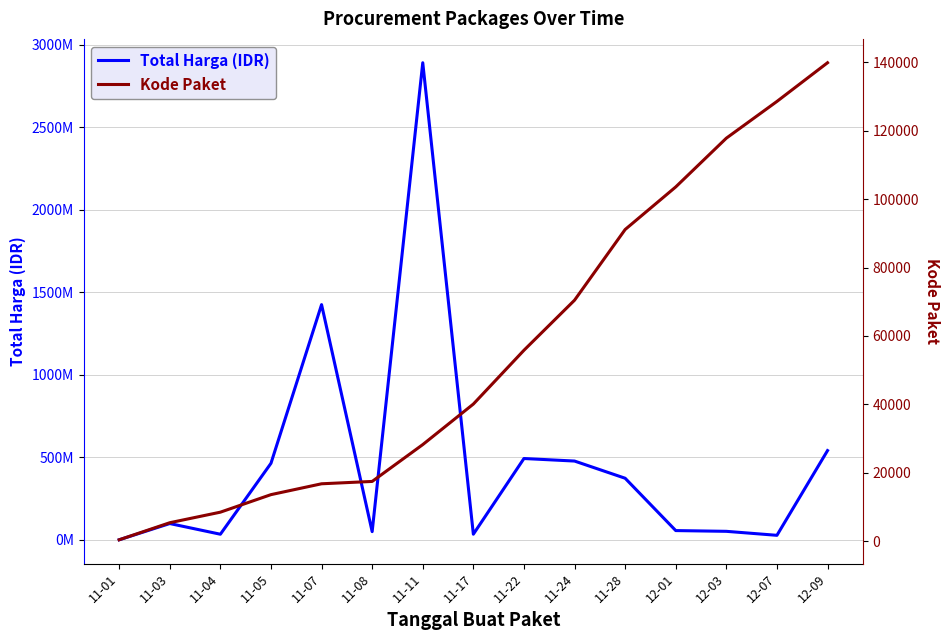

True or false: Kode Paket and Total Harga (IDR) intersect in this chart.

False